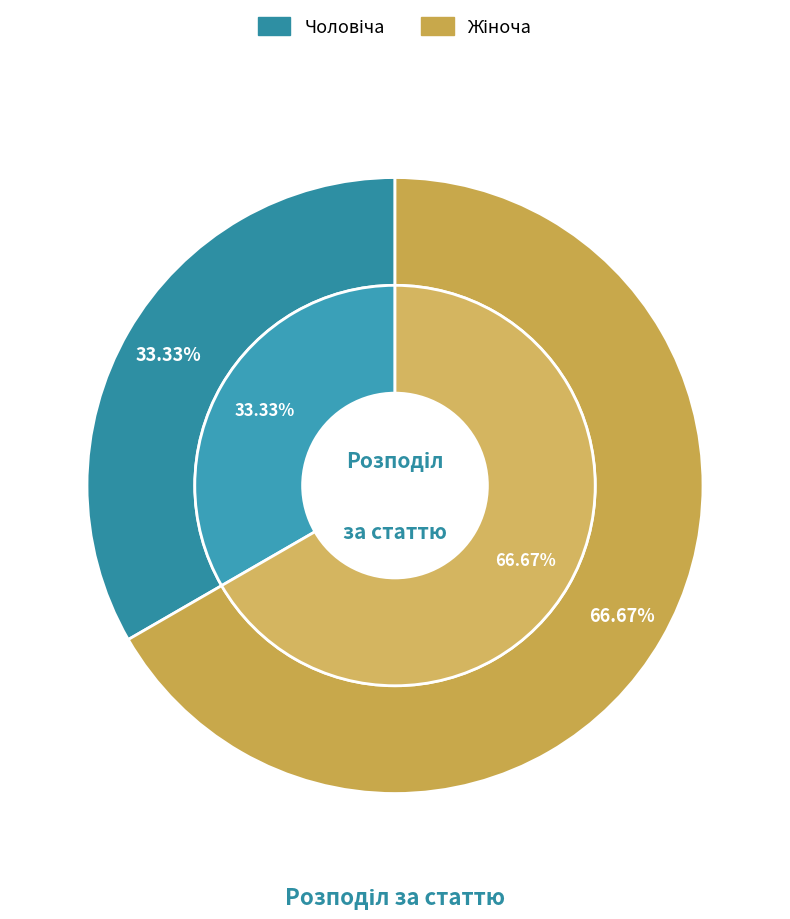

Which category accounts for the majority?

Жіноча